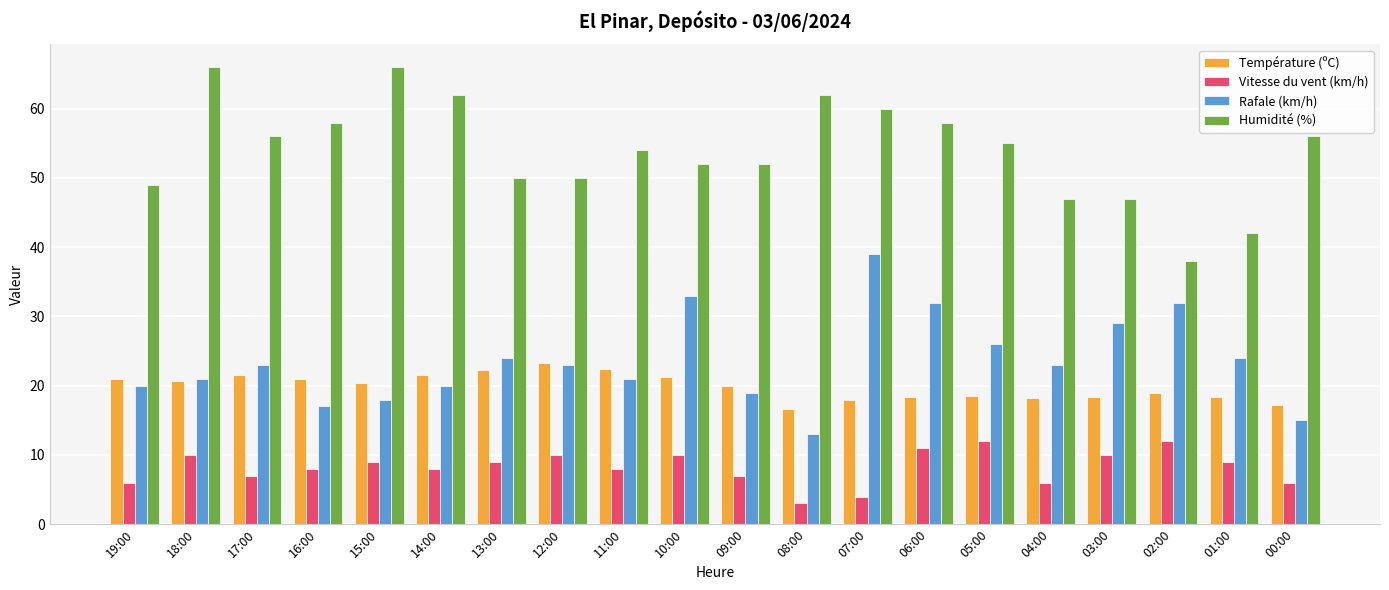

What is the difference between the second highest and second lowest values in the Température (ºC) series?

5.2